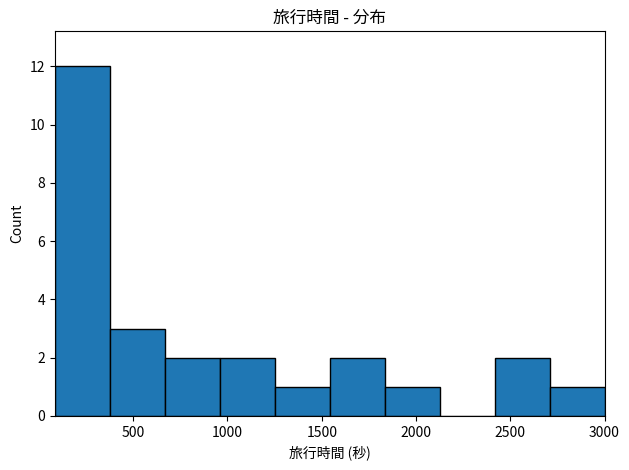

Reading left to right, transcribe this chart: for each bar, give the range it covers on the x-axis and its height. Neither the bar edges nor the heights are printed on the chart, so give them approximately, as read against the axes.

100 to 400: 12
400 to 650: 3
650 to 950: 2
950 to 1250: 2
1250 to 1550: 1
1550 to 1850: 2
1850 to 2150: 1
2150 to 2400: 0
2400 to 2700: 2
2700 to 3000: 1